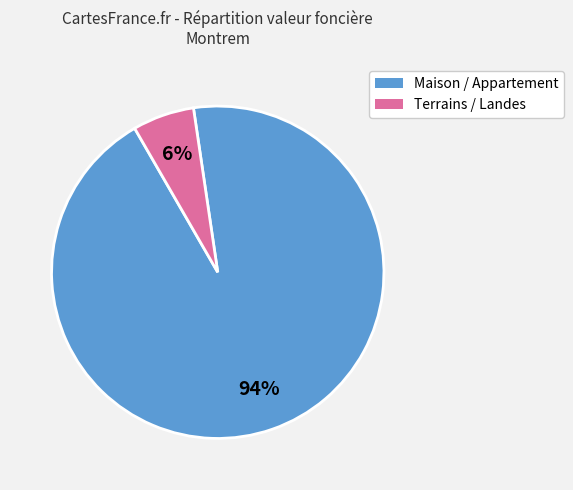

Does any single category account for the majority?

Yes